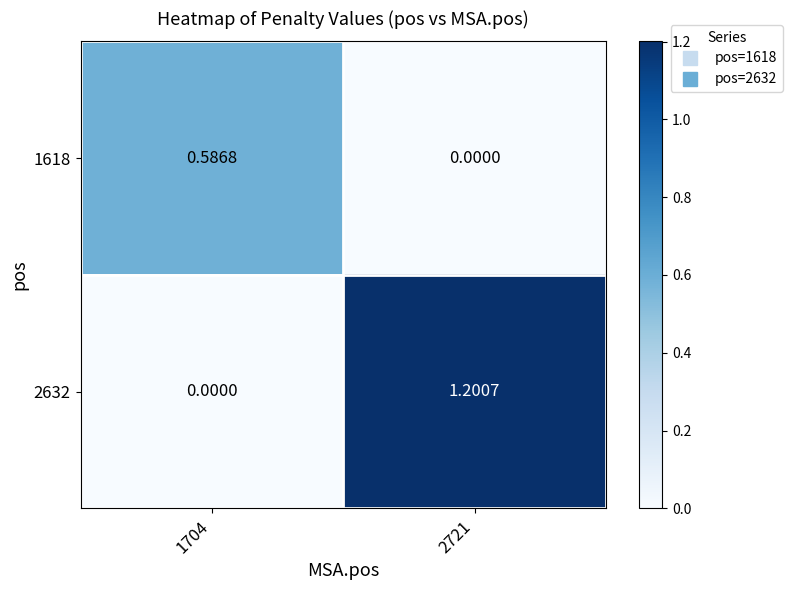

Count the number of data series in this chart.

2